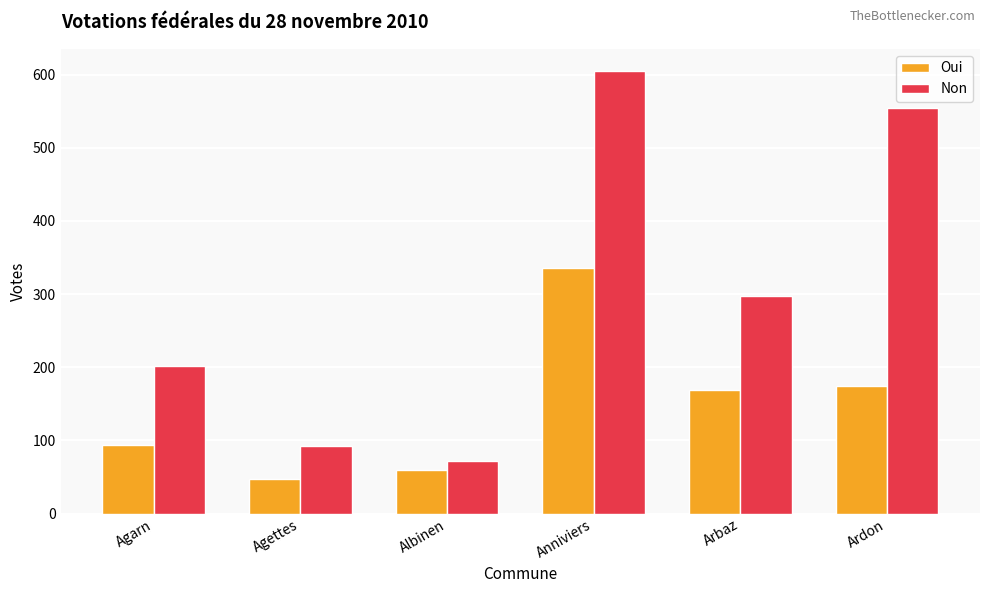

Are the bars horizontal?

No